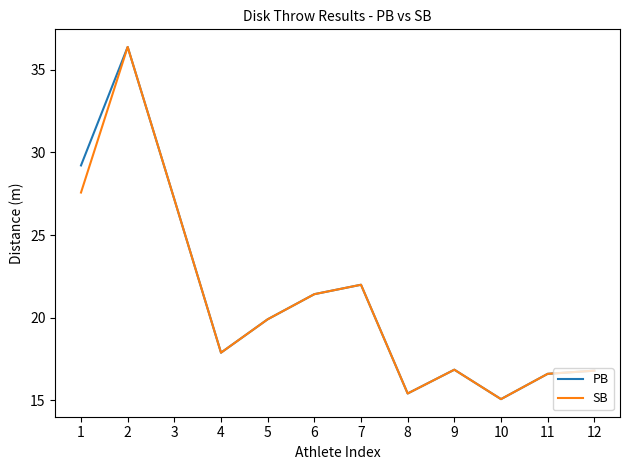

Which series changed the most between 1 and 2?

SB